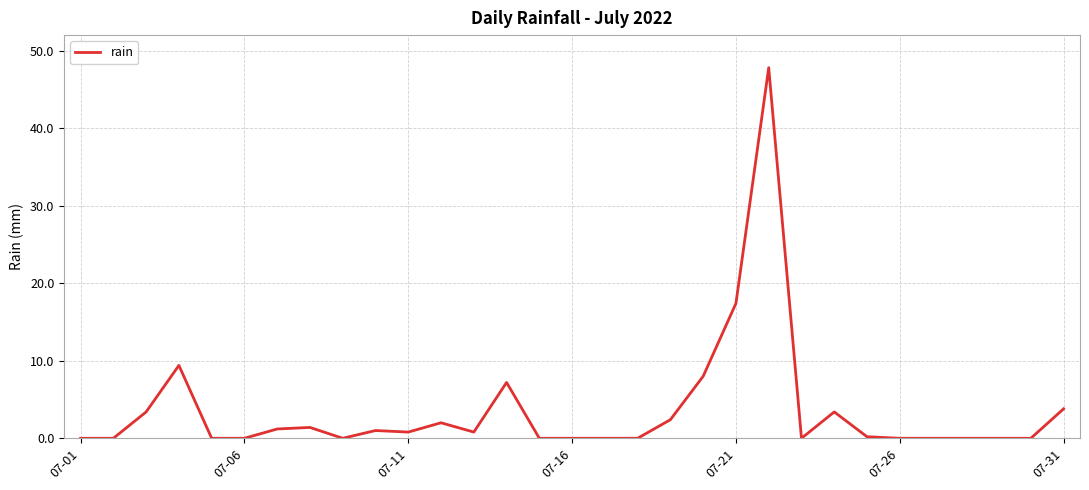

What is the greatest value displayed?

47.8